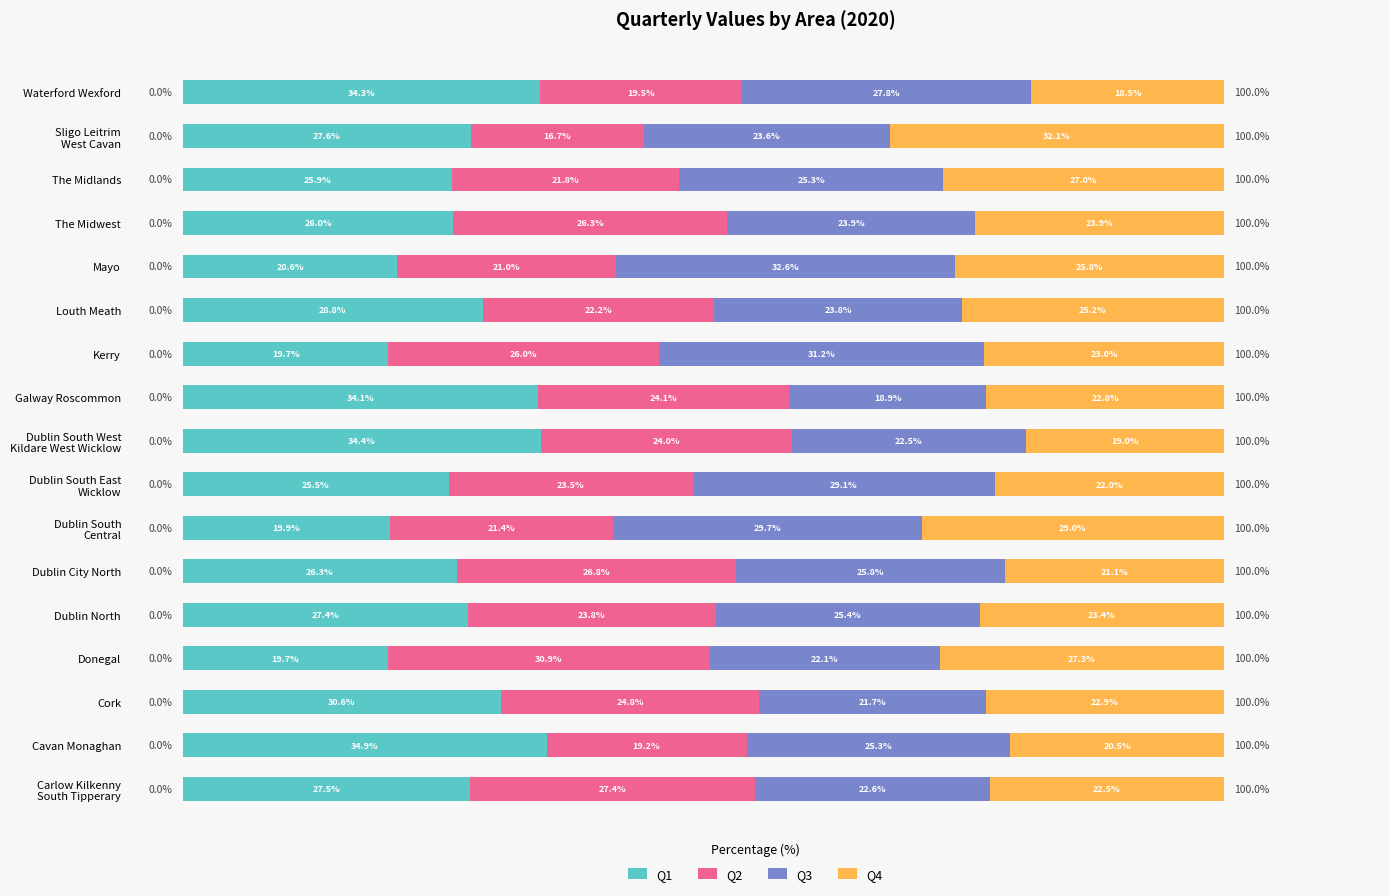

At which label is Q1 closest to 27?

Dublin North